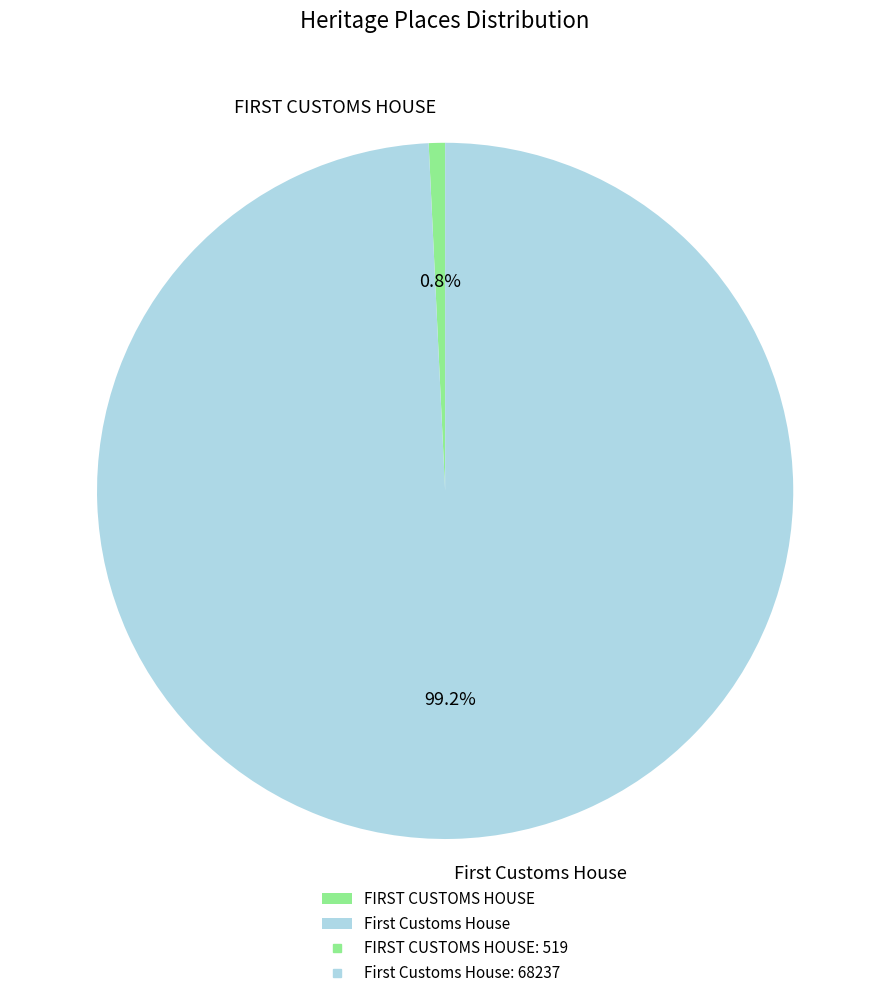

Rank the categories by value from lowest to highest.

FIRST CUSTOMS HOUSE, First Customs House